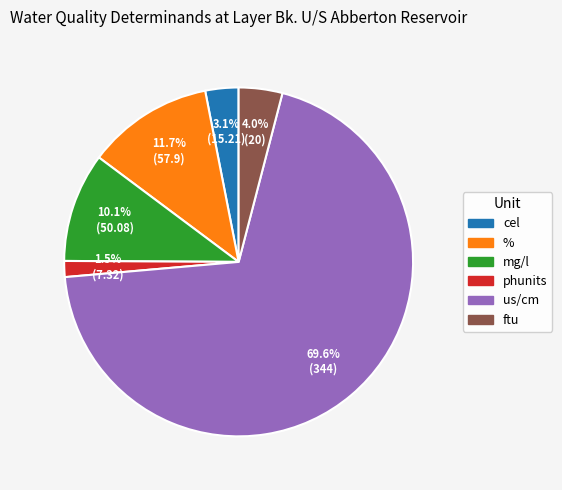

How many slices are in this pie chart?

6